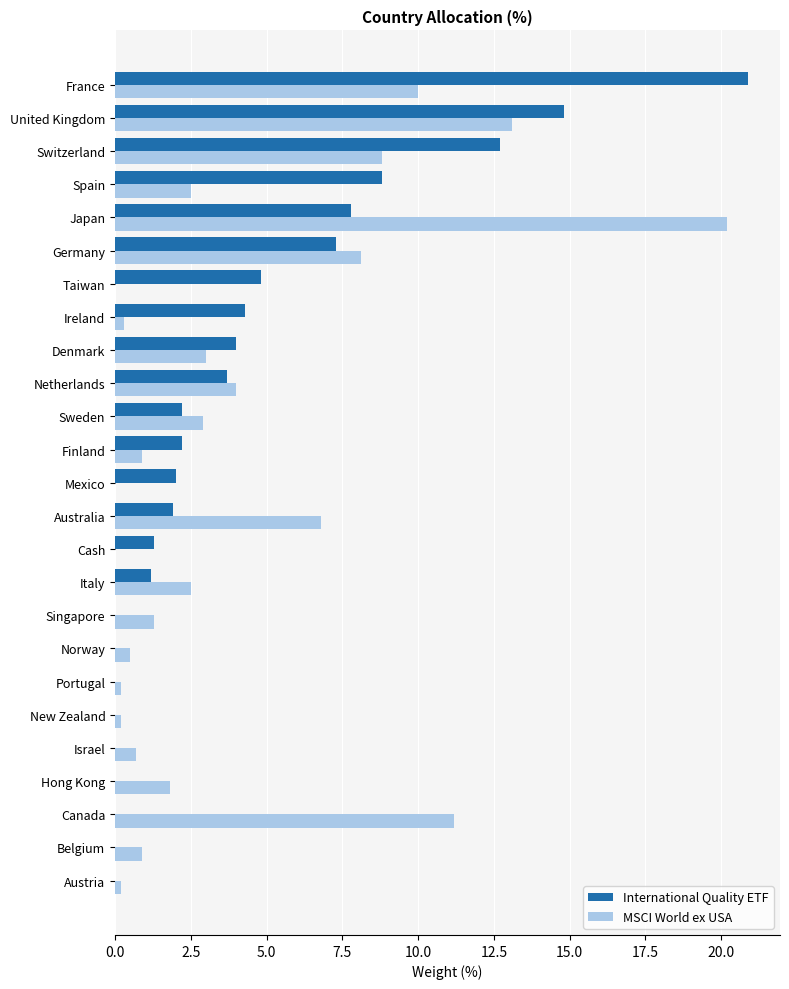

What are all the series names shown in the legend?

International Quality ETF, MSCI World ex USA